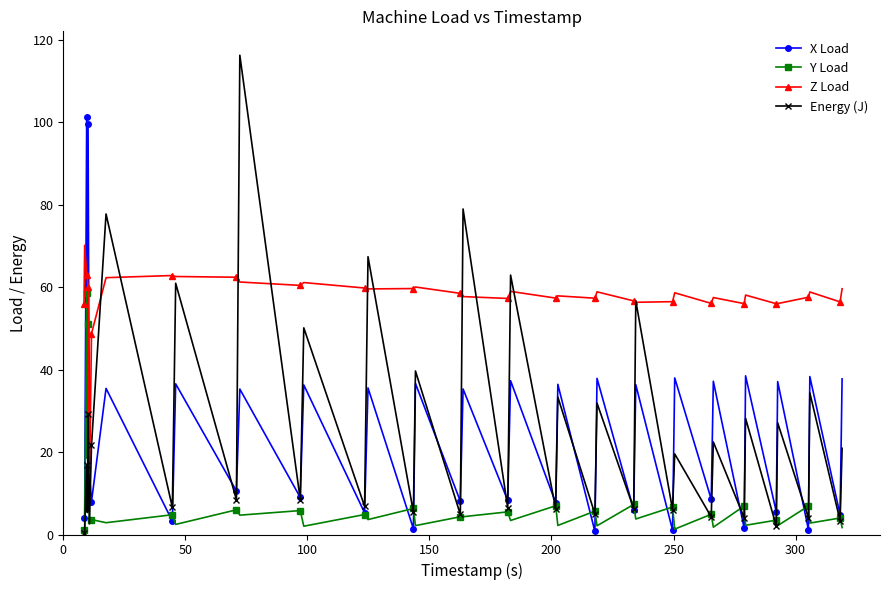

What is the value of the Energy (J) point at the 38th from the left?

34.4